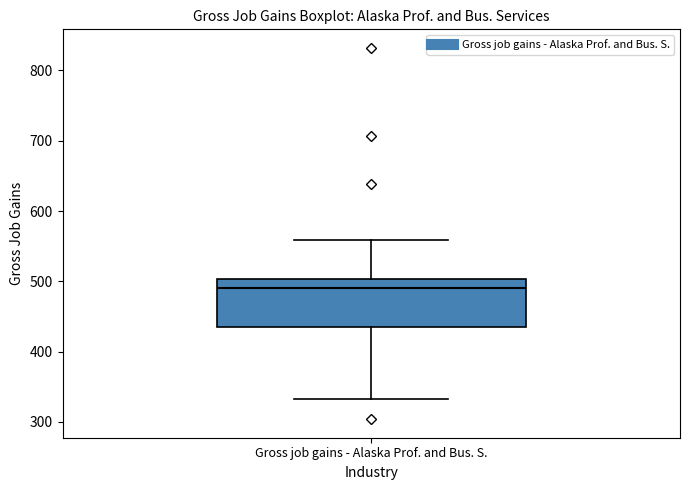

Read this box plot against the y-axis: the position of the median line, the range covered by the box, and the ends of both whiskers. The values are not printed on the chart, so give them approximately, as read against the axis.

median 490, box 440 to 500, whiskers 330 to 560